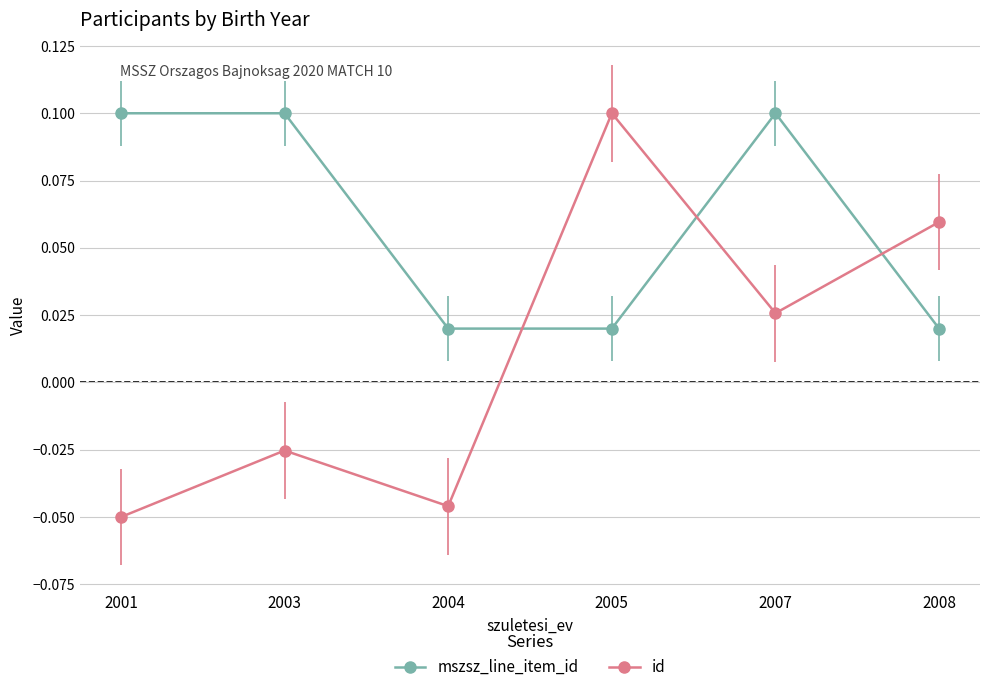

Rank the series at 2001 from lowest to highest value.

id, mszsz_line_item_id